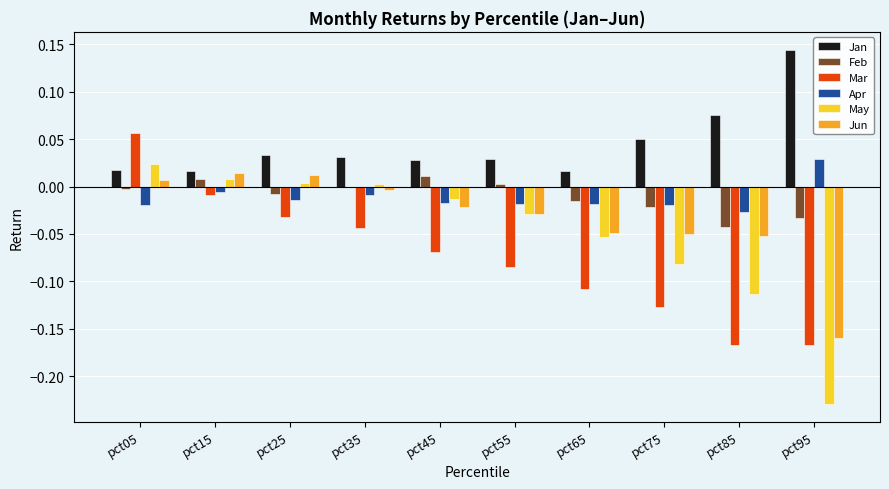

Which series changed the most between pct45 and pct85?

May